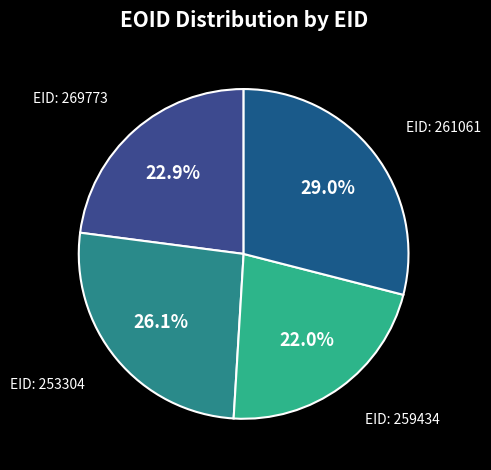

Do EID: 269773 and EID: 259434 together represent more than half of the pie?

No